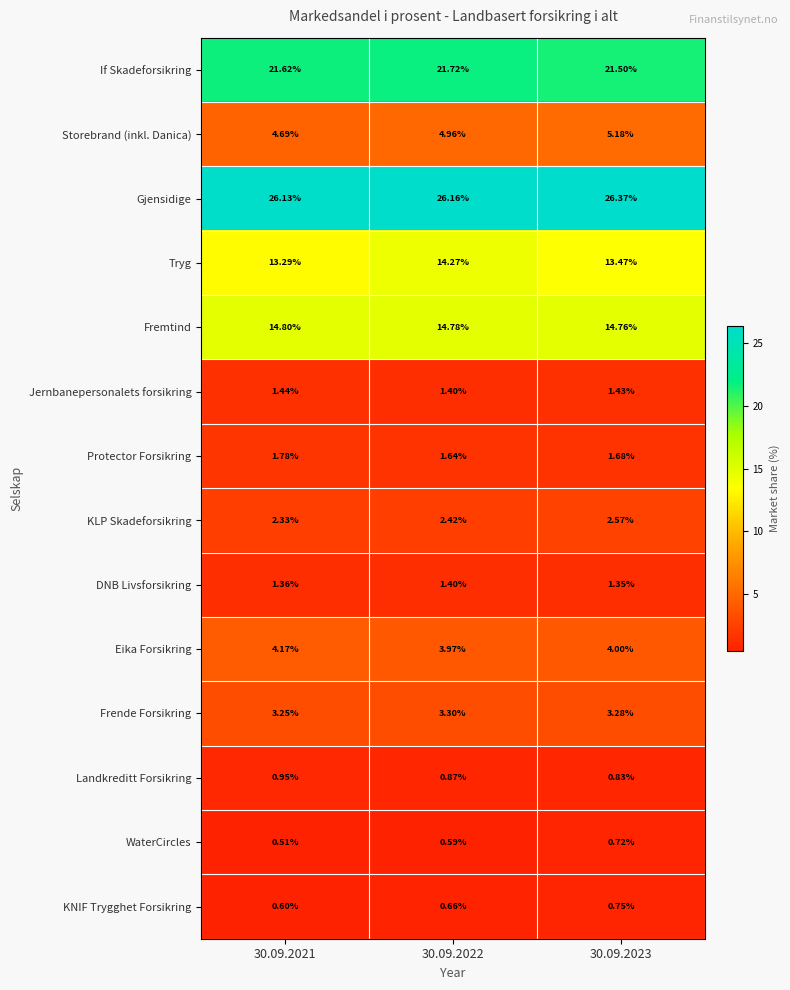

Between 30.09.2021 and 30.09.2023, which series saw the biggest shift?

Storebrand (inkl. Danica)